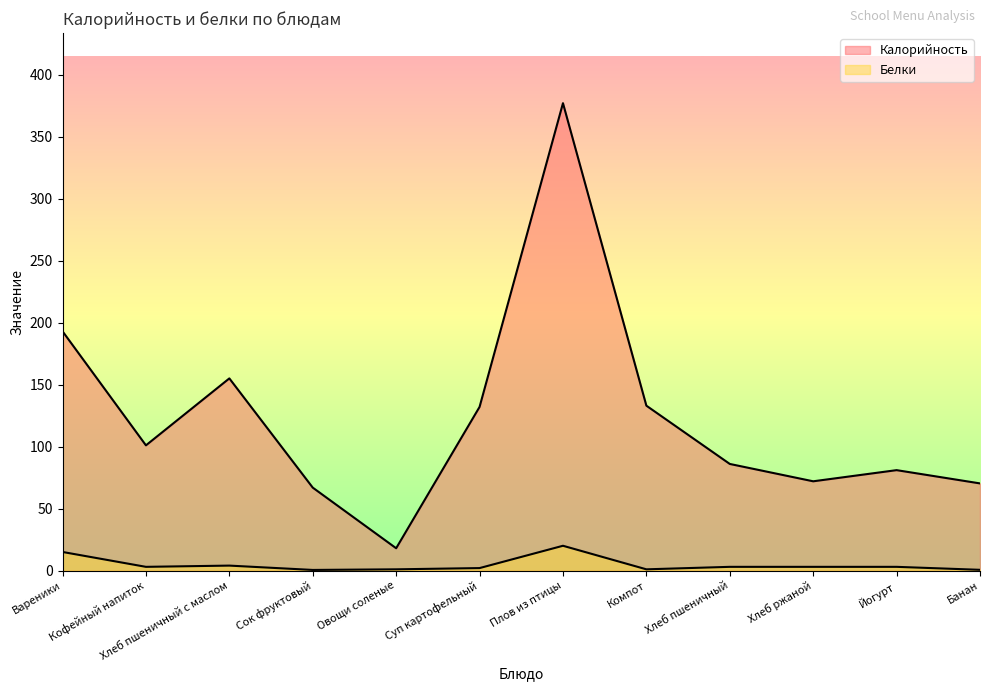

True or false: Белки has more than 2 interior local peaks.

False